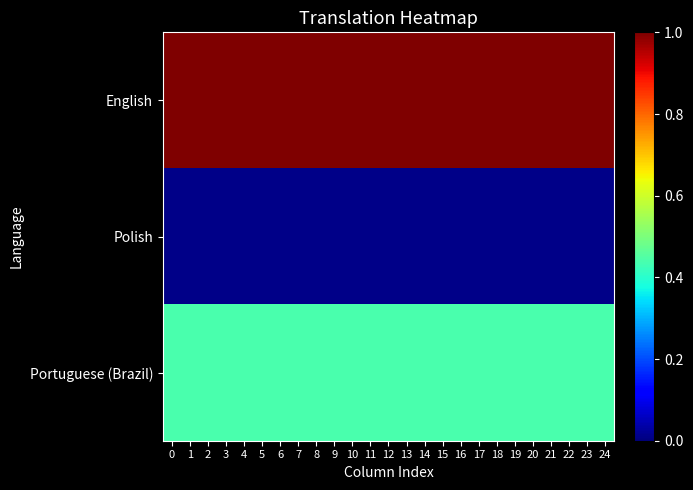

At how many categories does at least one series exceed 0?

25